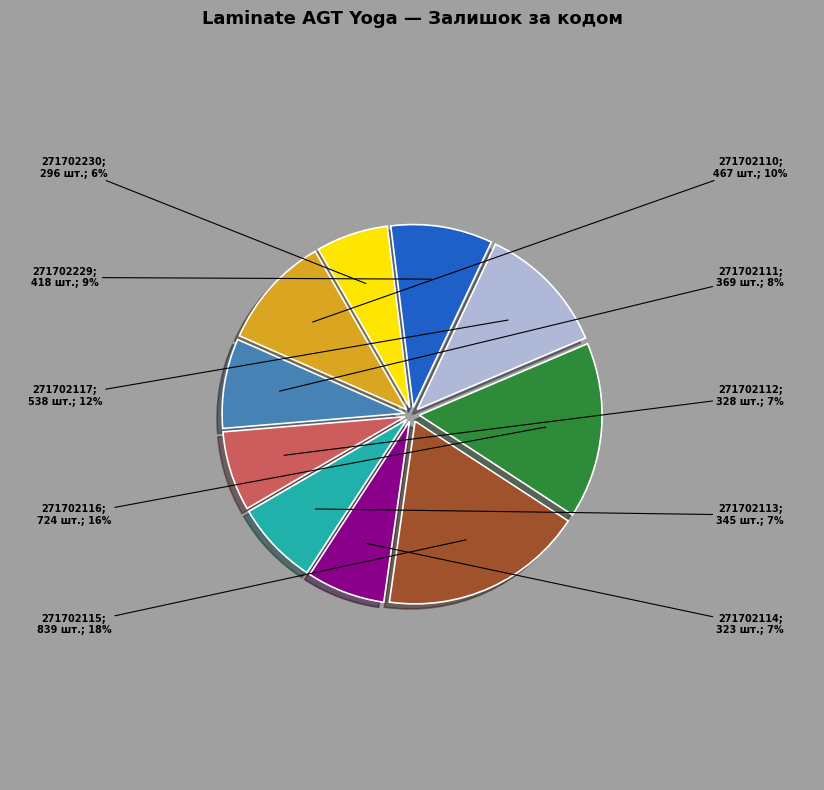

To the nearest percent, what is the difference between the largest and smallest slice percentages?

12%